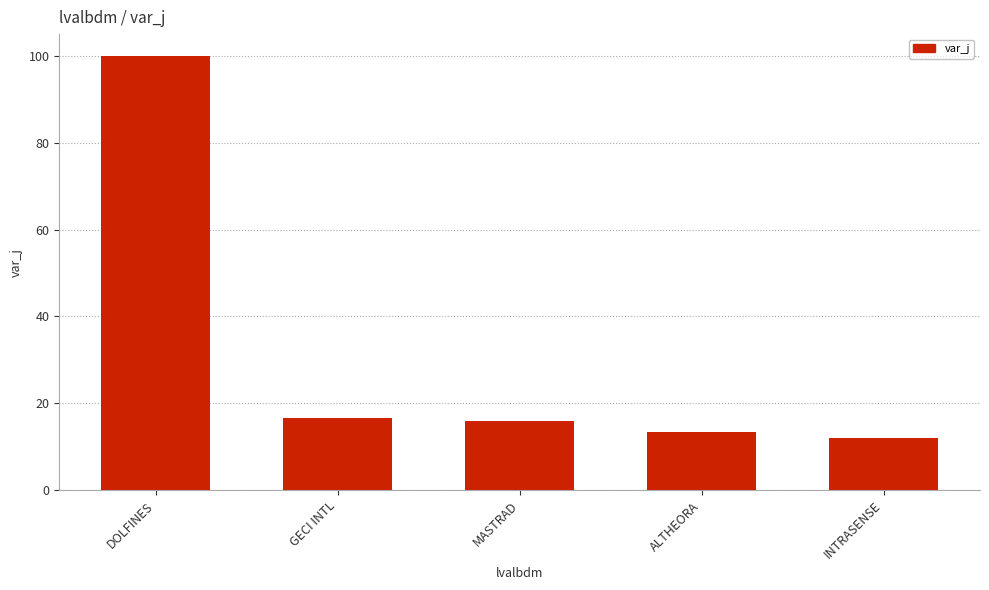

What is the label of the 5th bar from the right?

DOLFINES